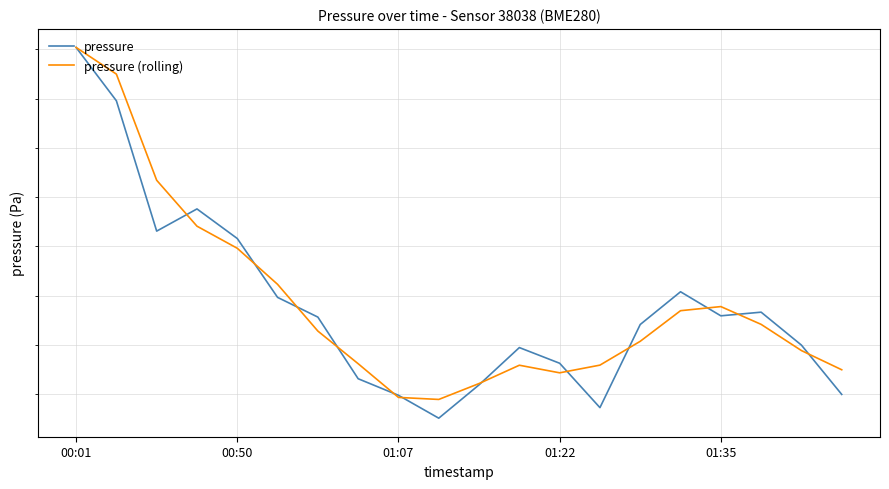

What is the difference between the pressure (rolling) values at 10 and 18?

3.3